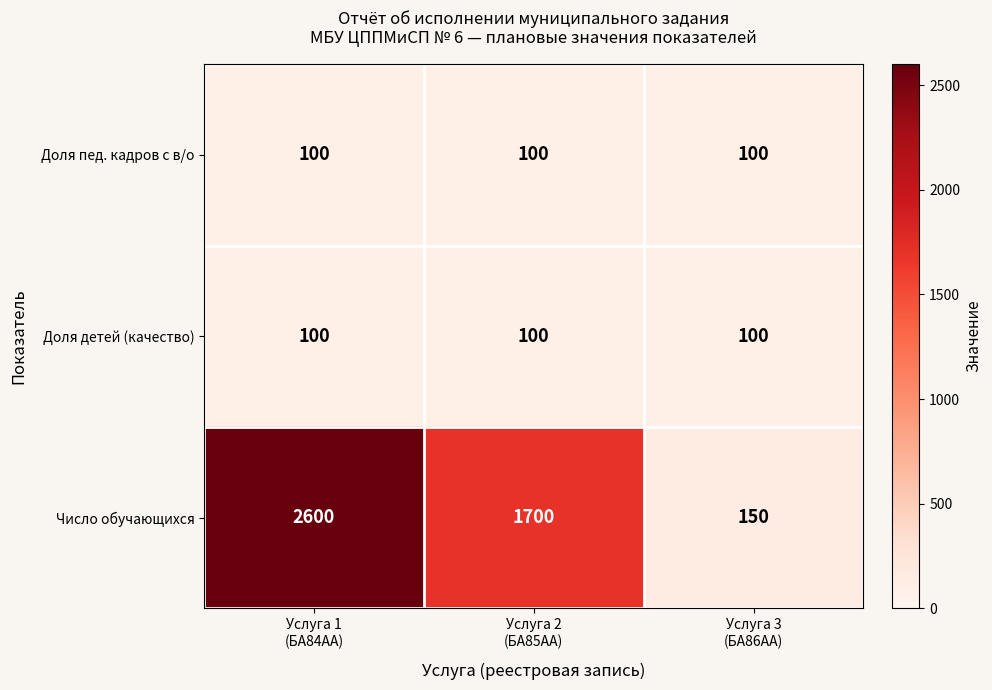

What is the greatest value displayed?

2600